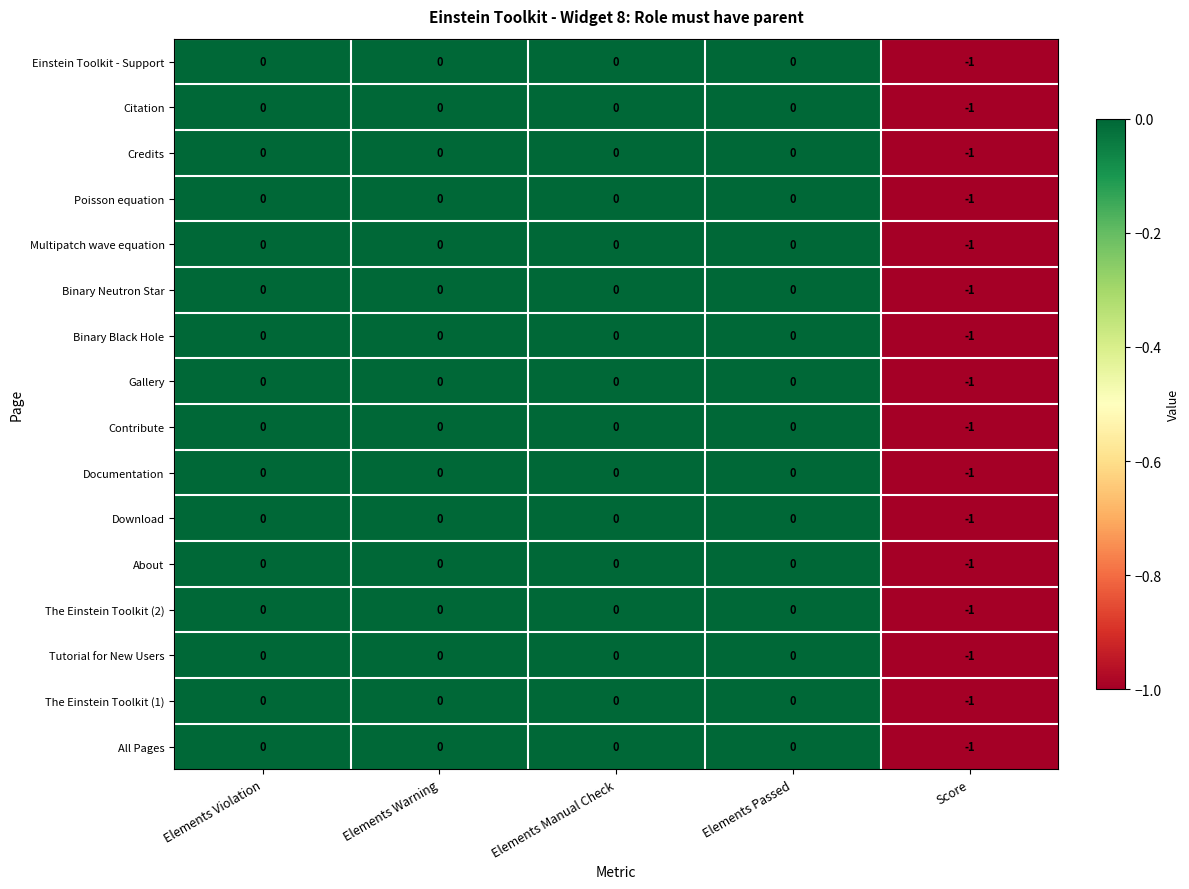

What is the total value across all series at Score?

-16